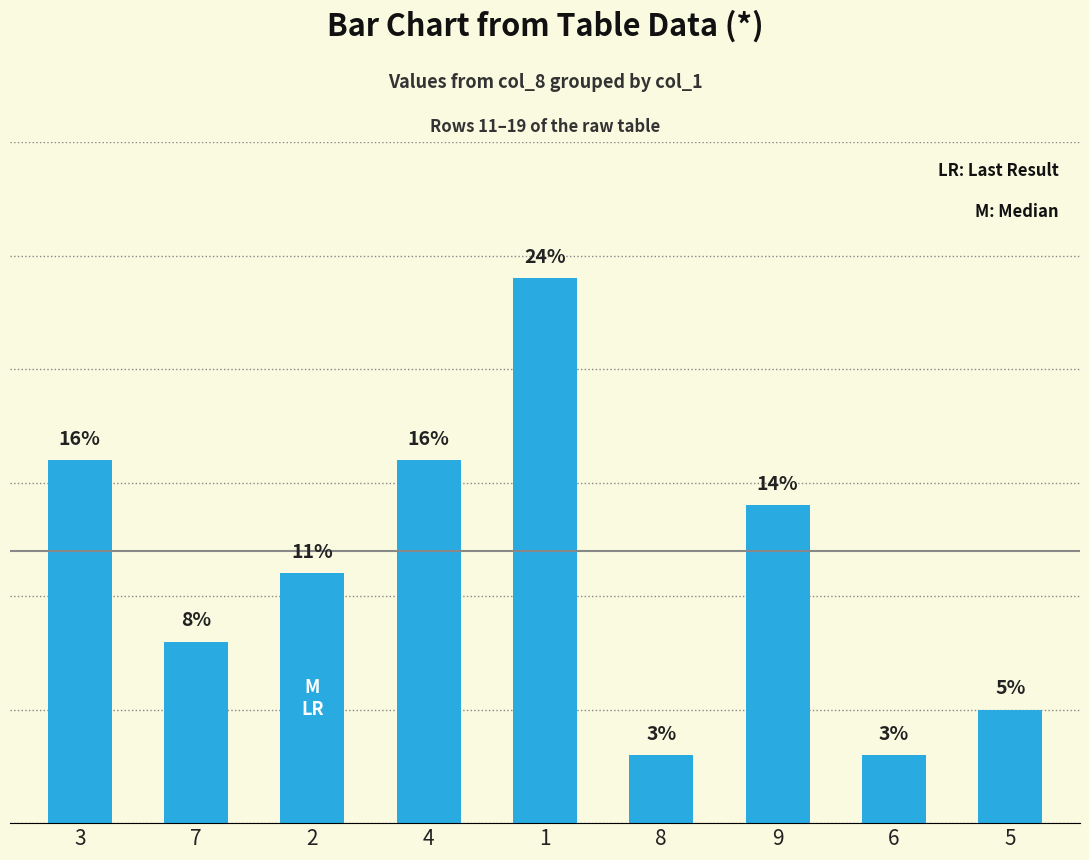

What is the change in value from 9 to 6?

-11